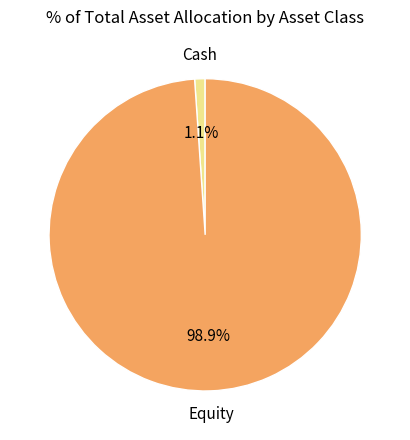

What is the largest slice in the pie chart?

Equity